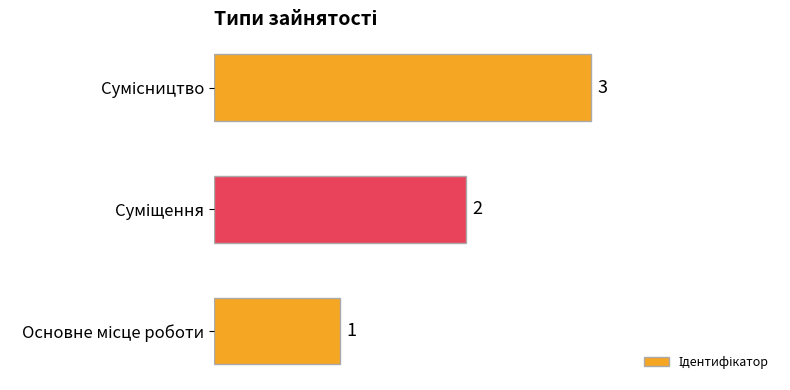

Count the values in the range 1 to 3.

3